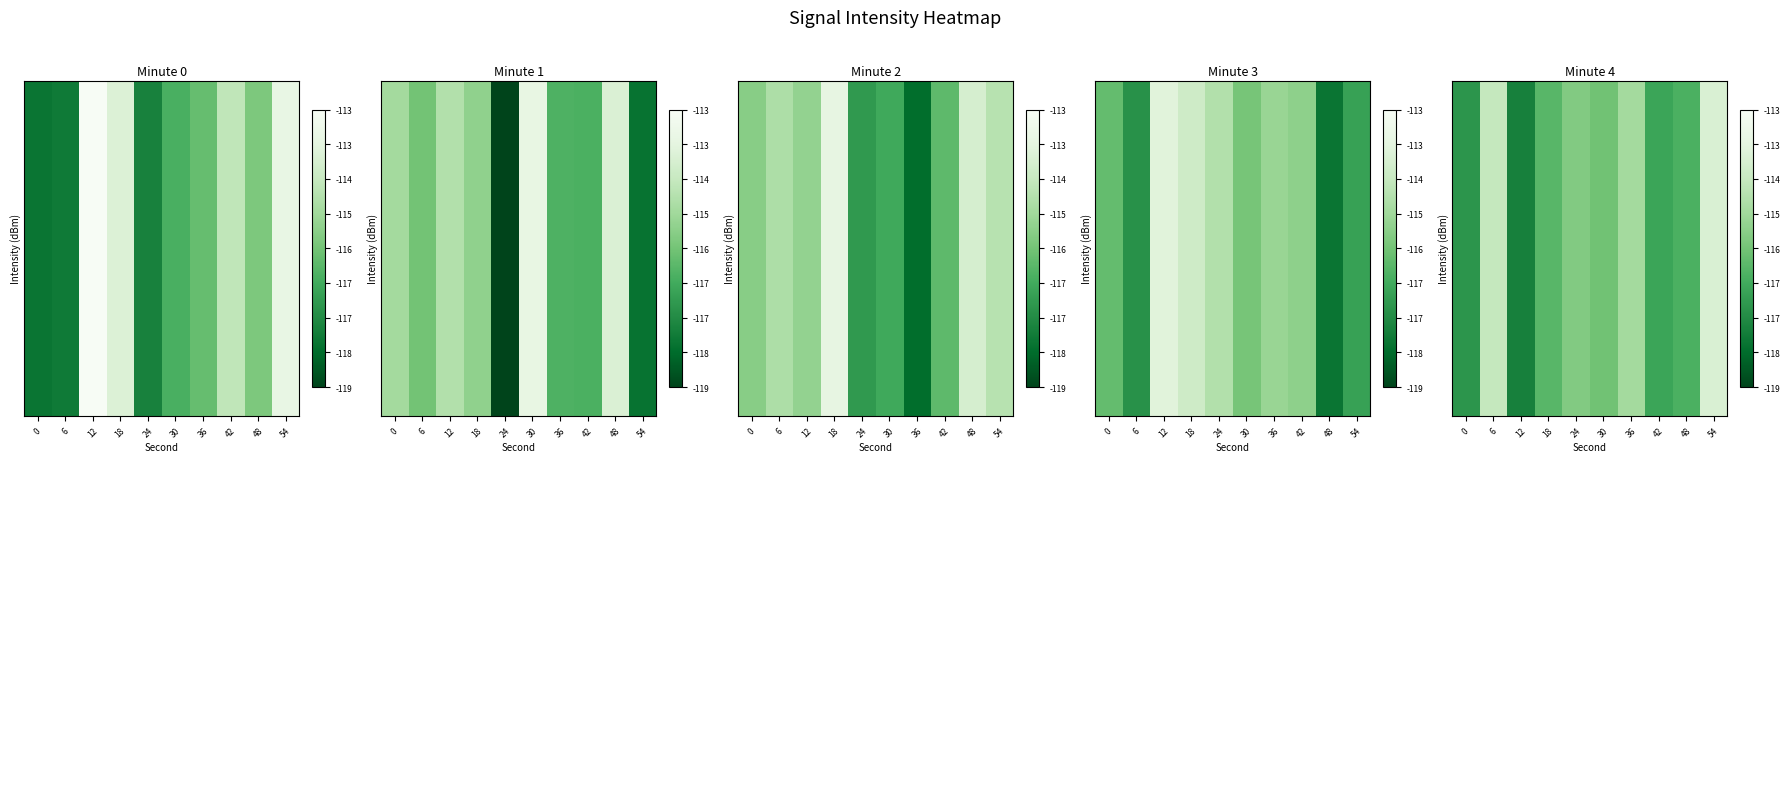

Is it true that the value at 42 is -32.7?

False